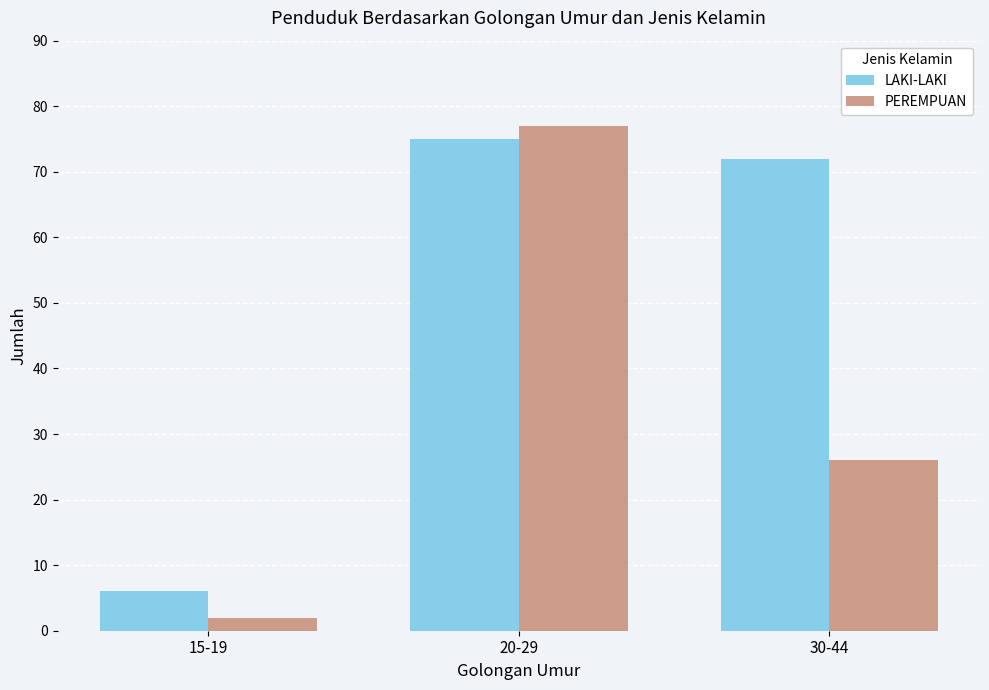

What position from the left is 15-19?

1